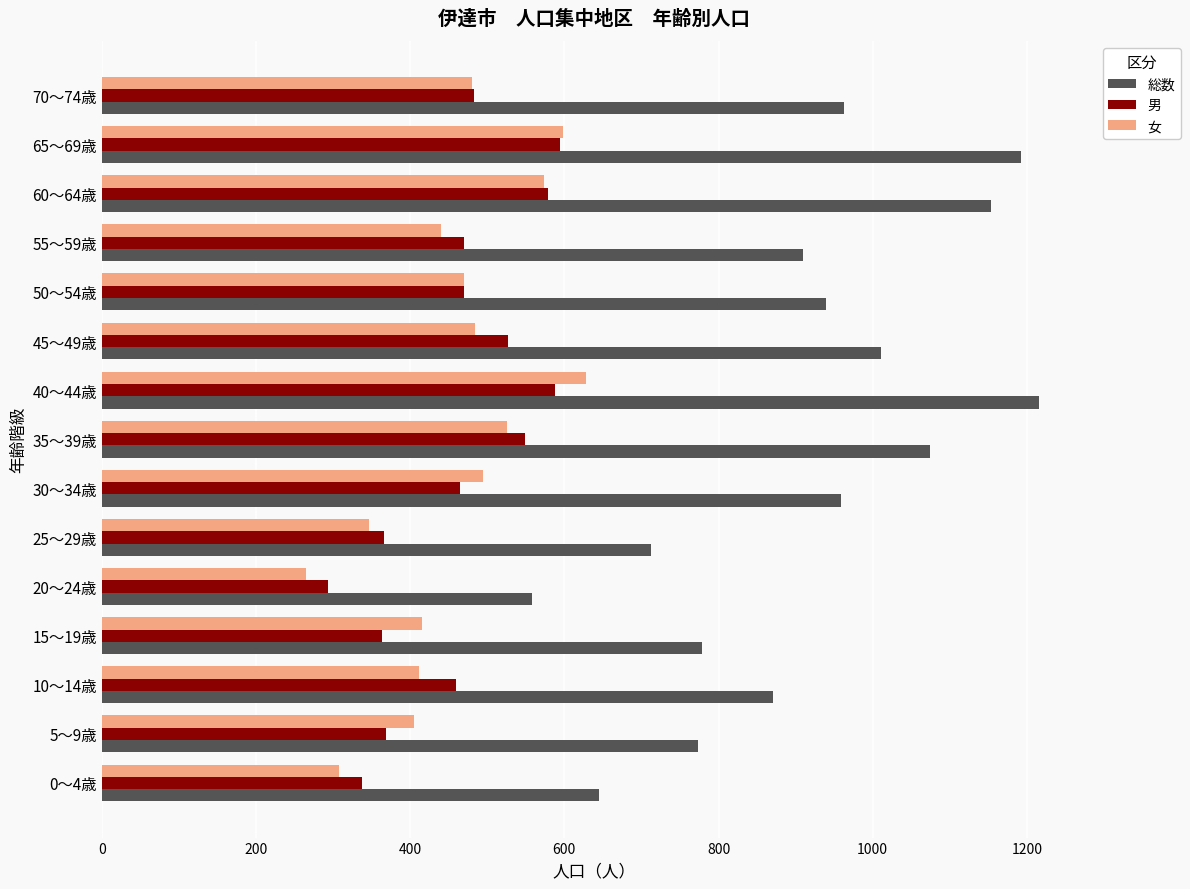

What is the difference between the highest and lowest values at 30～34歳?

495